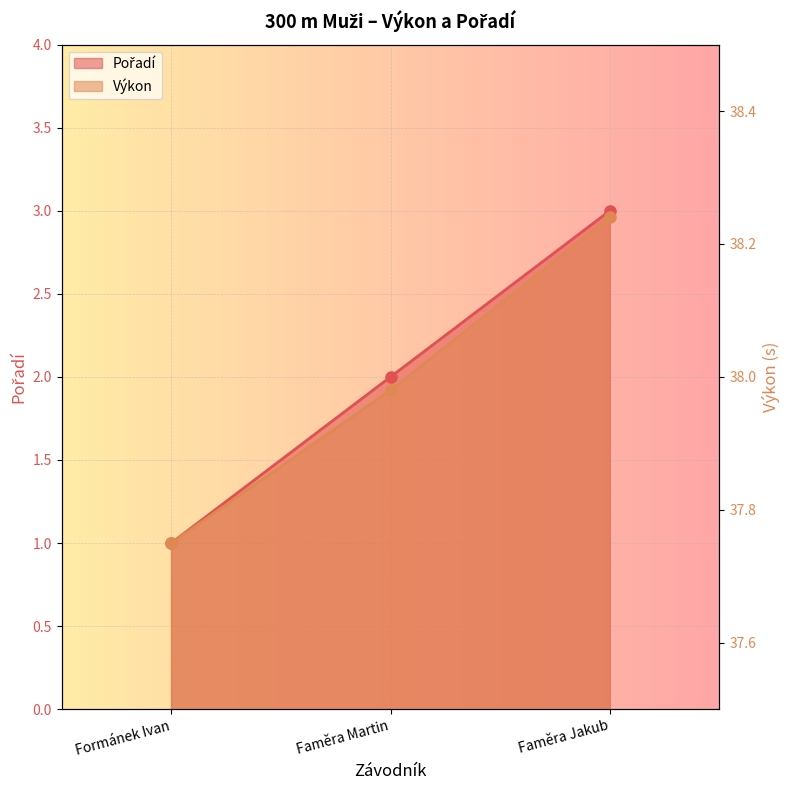

Rank the series by their maximum value, from highest to lowest.

Výkon, Pořadí